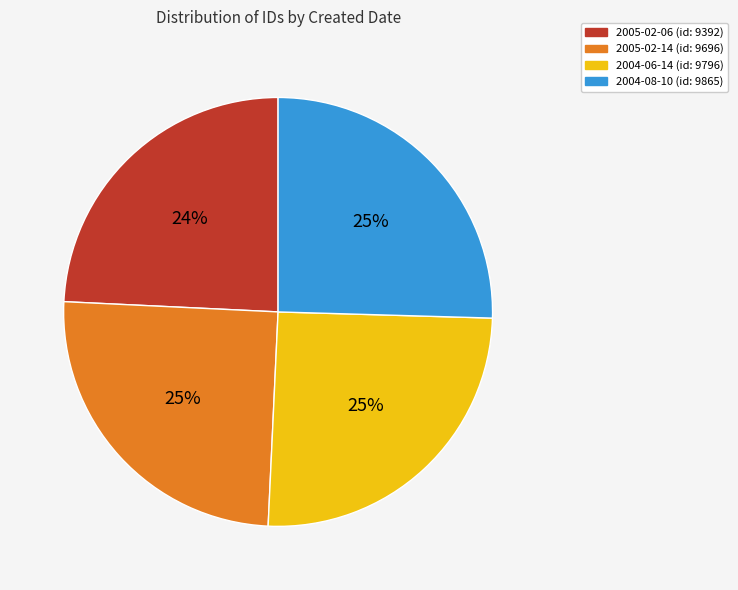

What percentage is the 2004-06-14 (id: 9796) slice, to the nearest percent?

25%